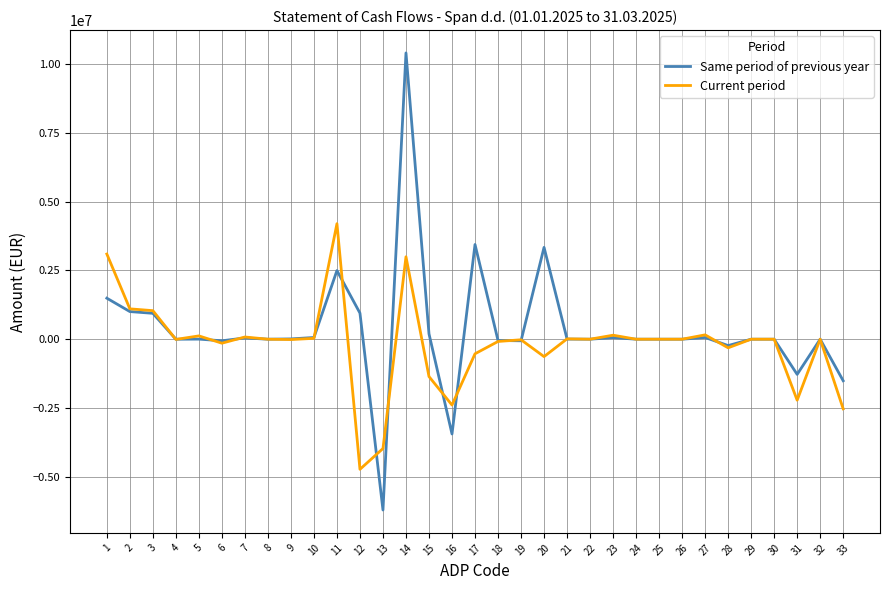

Which series changed the most between 19 and 31?

Current period